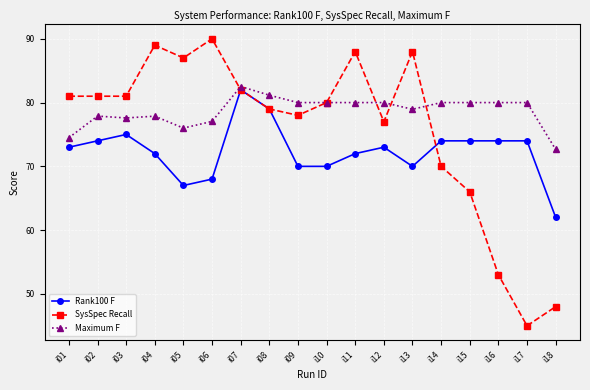

The value of Rank100 F at i14 is 107.4. True or false?

False